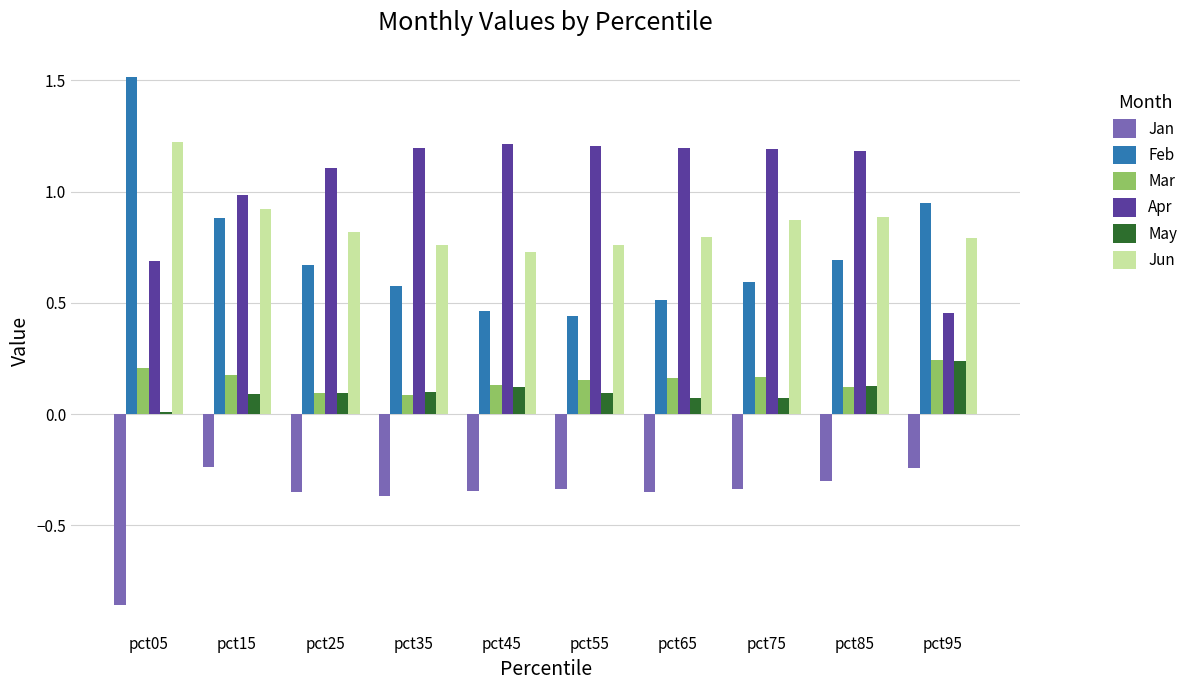

Rank the series at pct05 from lowest to highest value.

Jan, May, Mar, Apr, Jun, Feb